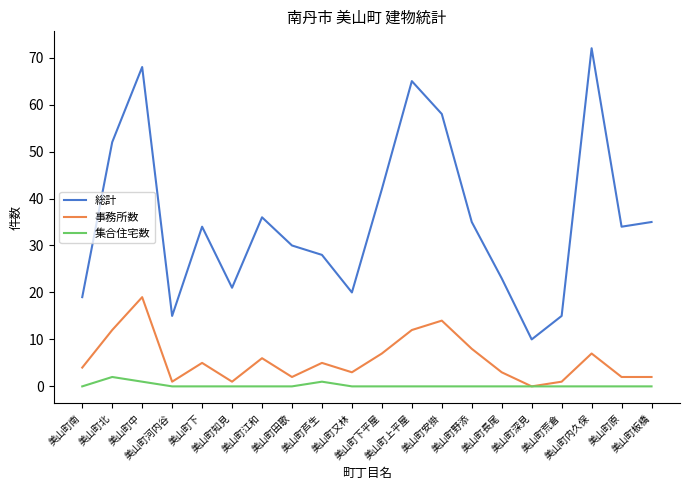

What is the maximum value for 集合住宅数?

2